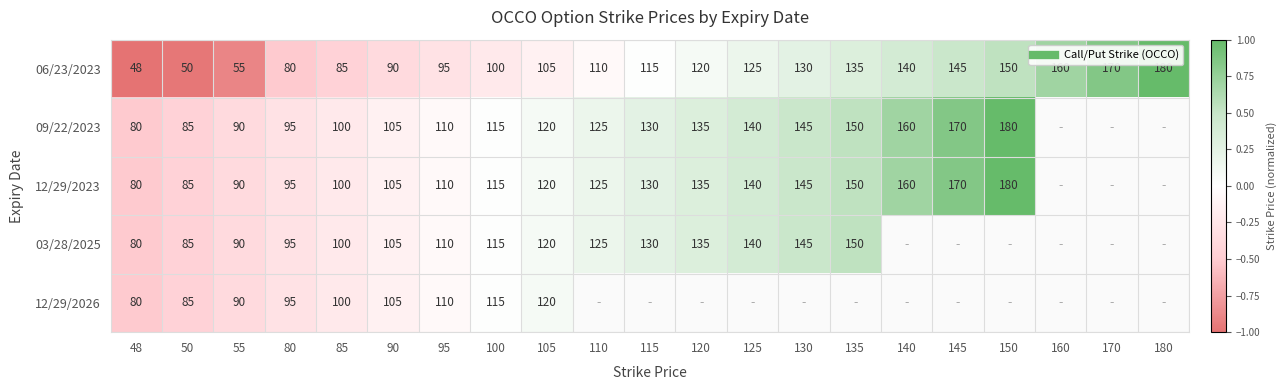

True or false: 12/29/2023 has a value of 0.3 at 120.

True